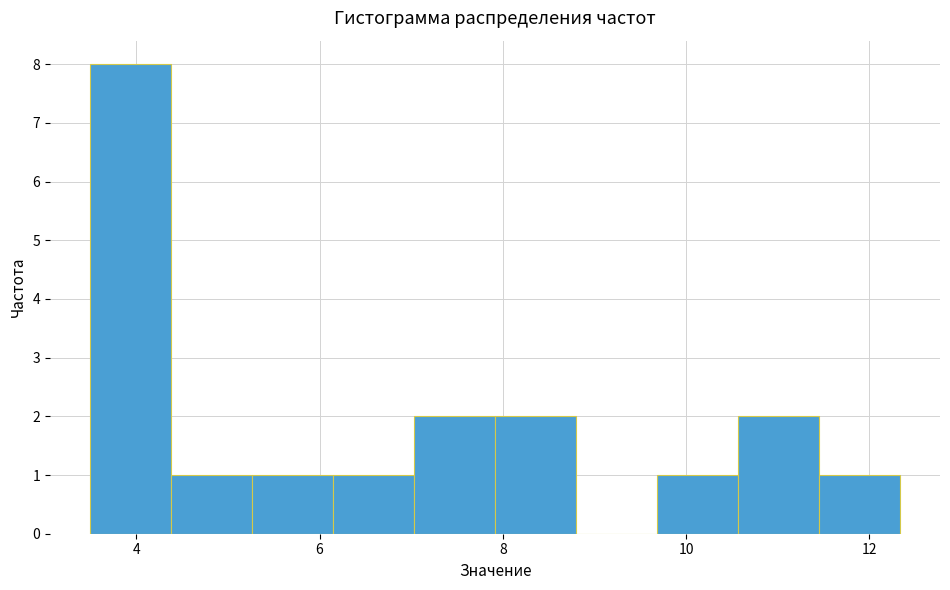

Reading left to right, list every bar in this chart as the range it spans on the x-axis followed by its height. Neither the bar edges nor the heights are printed on the chart, so give them approximately, as read against the axes.

3.6 to 4.4: 8
4.4 to 5.2: 1
5.2 to 6.2: 1
6.2 to 7.0: 1
7.0 to 8.0: 2
8.0 to 8.8: 2
8.8 to 9.6: 0
9.6 to 10.6: 1
10.6 to 11.4: 2
11.4 to 12.4: 1